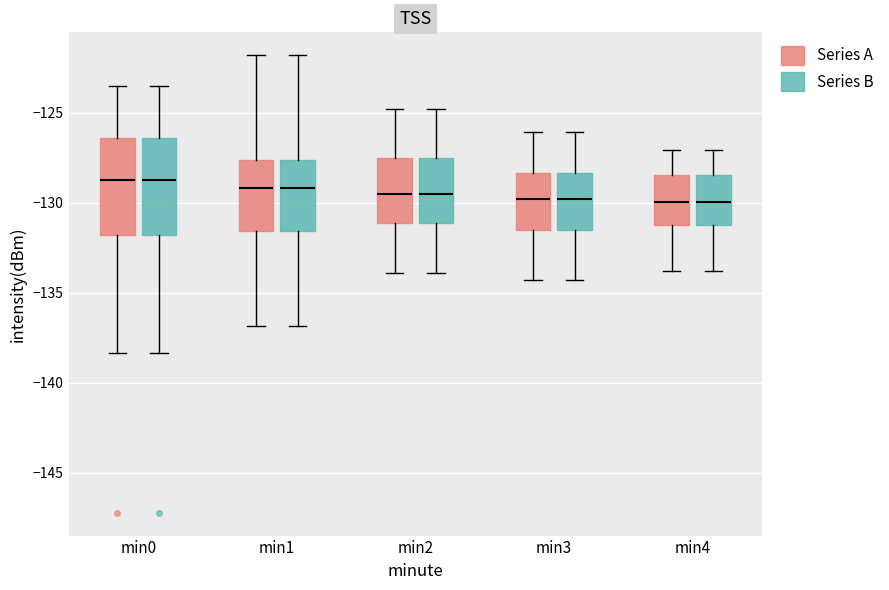

Reading left to right, transcribe this box plot: for each box, give where its median line is, the range the box spans, and where its two whiskers end, as read against the y-axis. The values are not printed on the chart, so give them approximately, as read against the axis.

min0 (Series A): median -129.0, box -132.0 to -126.5, whiskers -138.5 to -123.5
min0 (Series B): median -129.0, box -132.0 to -126.5, whiskers -138.5 to -123.5
min1 (Series A): median -129.0, box -131.5 to -127.5, whiskers -137.0 to -122.0
min1 (Series B): median -129.0, box -131.5 to -127.5, whiskers -137.0 to -122.0
min2 (Series A): median -129.5, box -131.0 to -127.5, whiskers -134.0 to -125.0
min2 (Series B): median -129.5, box -131.0 to -127.5, whiskers -134.0 to -125.0
min3 (Series A): median -130.0, box -131.5 to -128.5, whiskers -134.5 to -126.0
min3 (Series B): median -130.0, box -131.5 to -128.5, whiskers -134.5 to -126.0
min4 (Series A): median -130.0, box -131.0 to -128.5, whiskers -134.0 to -127.0
min4 (Series B): median -130.0, box -131.0 to -128.5, whiskers -134.0 to -127.0